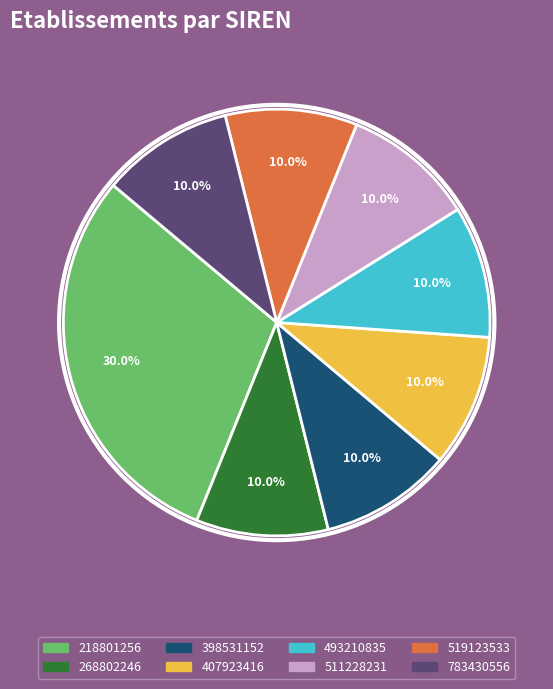

To the nearest percent, what portion does 519123533 represent?

10%